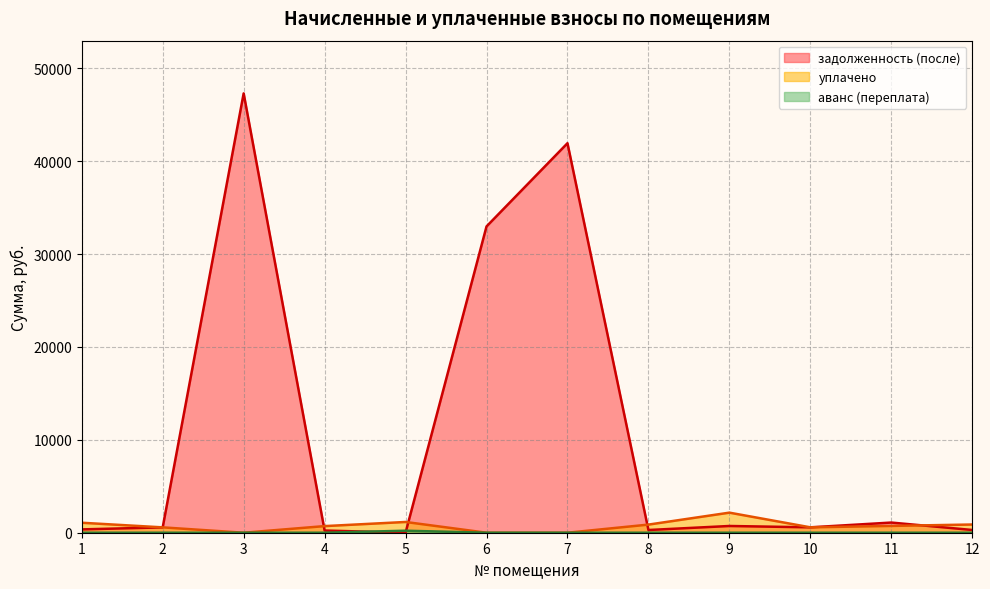

Which series has the widest spread of values?

задолженность (после)